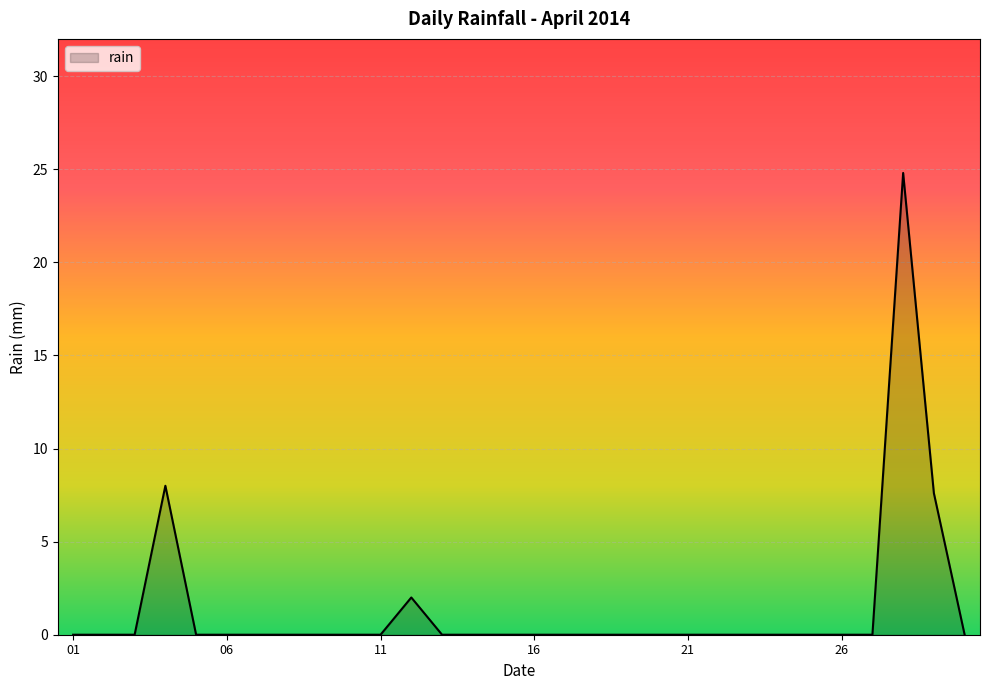

What is the greatest value displayed?

24.8